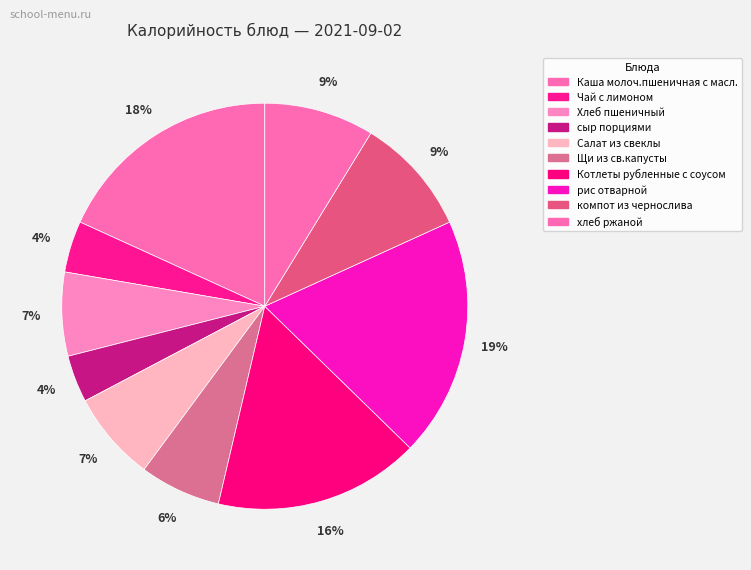

To the nearest percent, what percentage of the pie is рис отварной?

19%